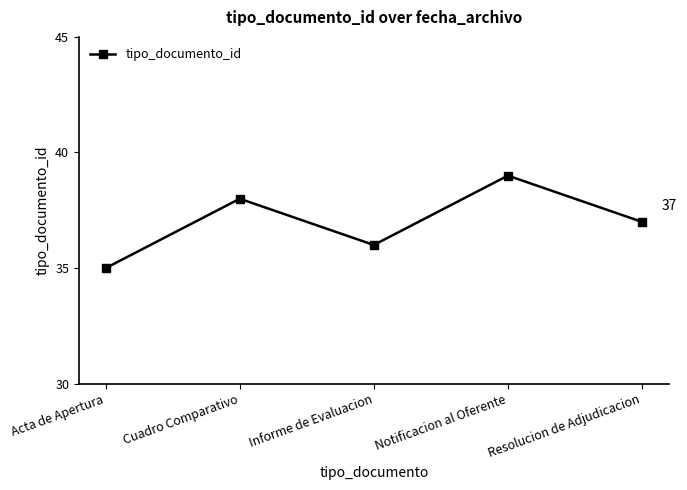

What is the sum of the values at Notificacion al Oferente and Resolucion de Adjudicacion?

76